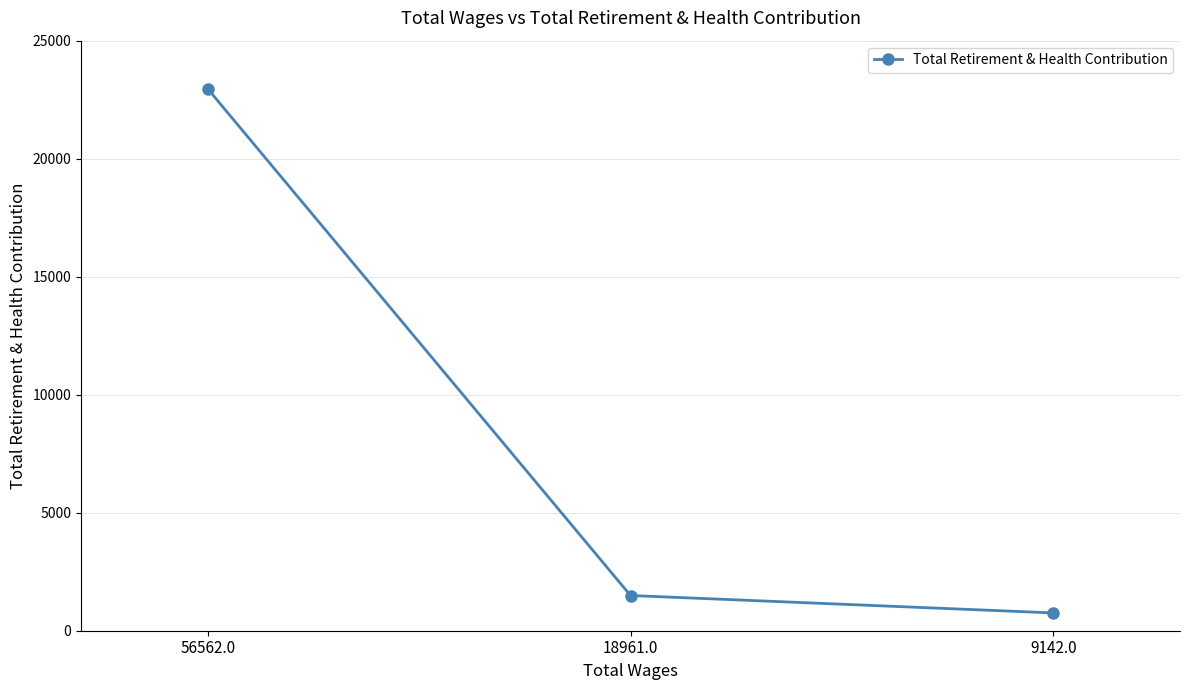

What is the label of the 3rd point from the right?

56562.0